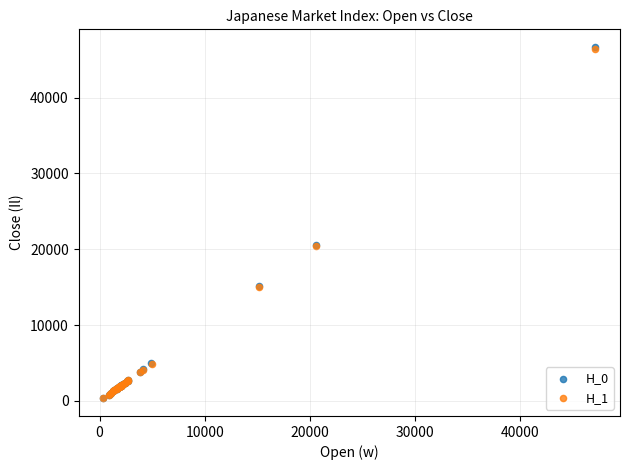

Which series has the widest spread of Y values?

H_0